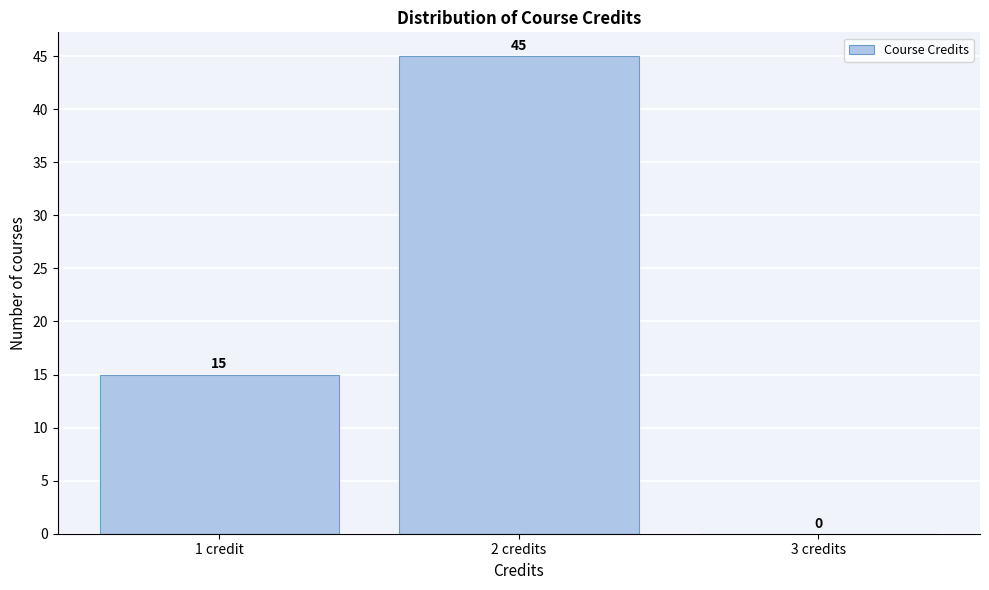

Reading left to right, what are all the values shown in this chart?

1 credit=15	2 credits=45	3 credits=0